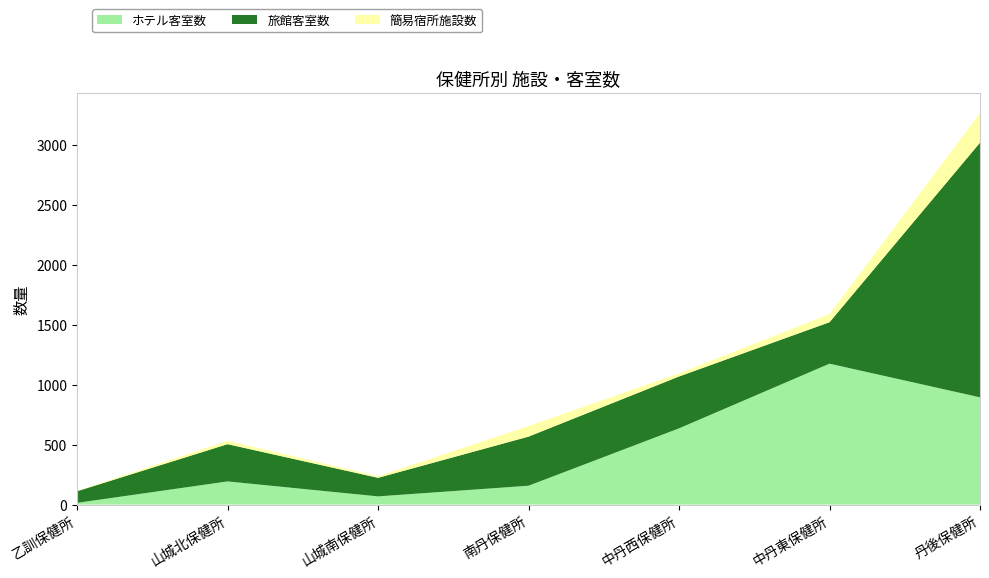

Reading left to right, what are all the values shown in this chart?

ホテル客室数: 乙訓保健所=14	山城北保健所=193	山城南保健所=68	南丹保健所=157	中丹西保健所=636	中丹東保健所=1176	丹後保健所=895
旅館客室数: 乙訓保健所=97	山城北保健所=311	山城南保健所=155	南丹保健所=410	中丹西保健所=433	中丹東保健所=346	丹後保健所=2126
簡易宿所施設数: 乙訓保健所=3	山城北保健所=28	山城南保健所=13	南丹保健所=88	中丹西保健所=26	中丹東保健所=68	丹後保健所=248